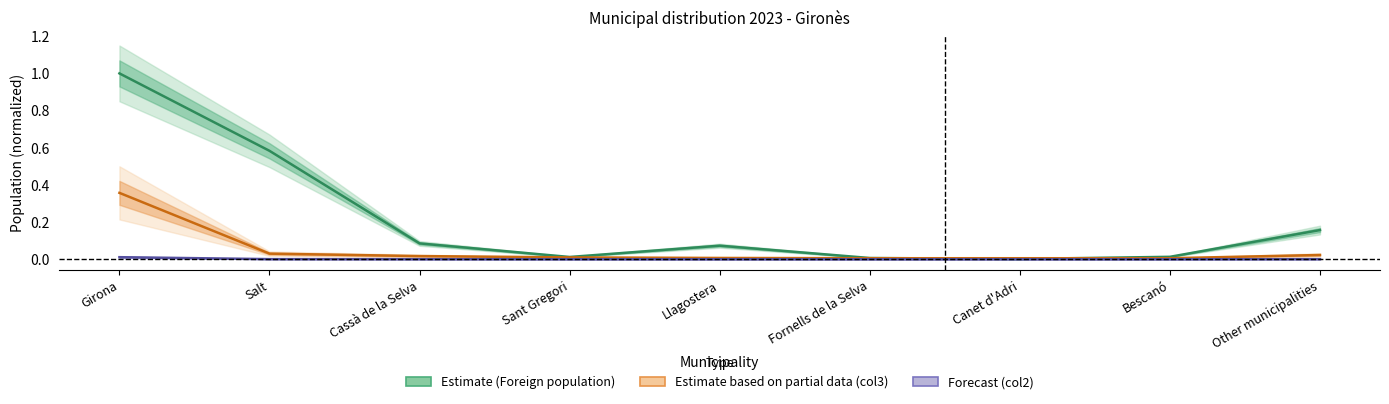

What is the difference between the Foreign population selected origin col3 values at Sant Gregori and Girona?

0.3